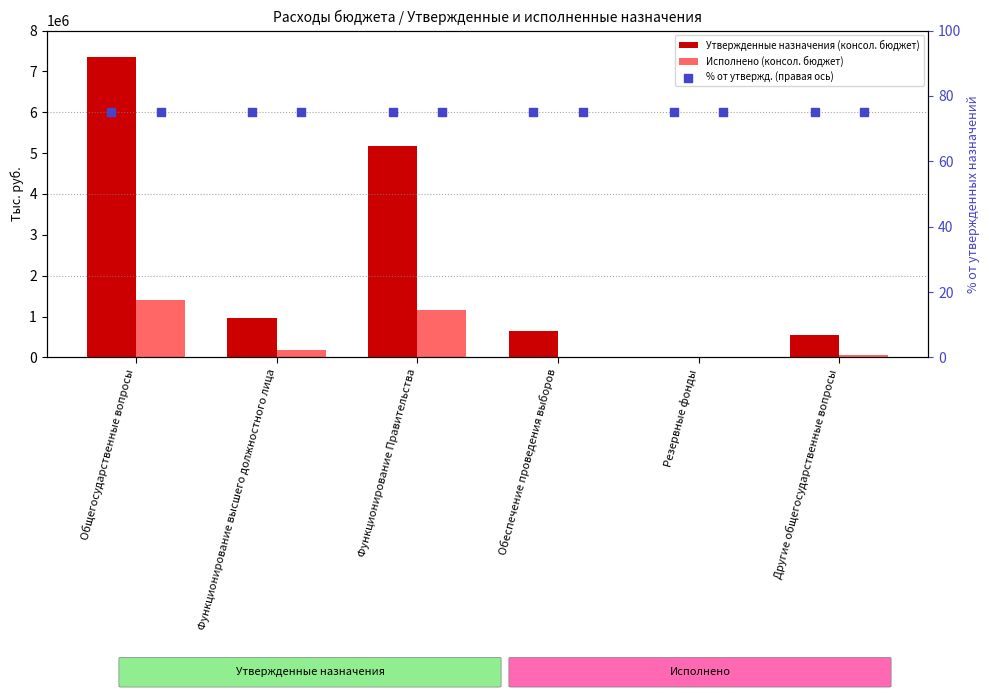

At how many categories does at least one series exceed 4233550?

2